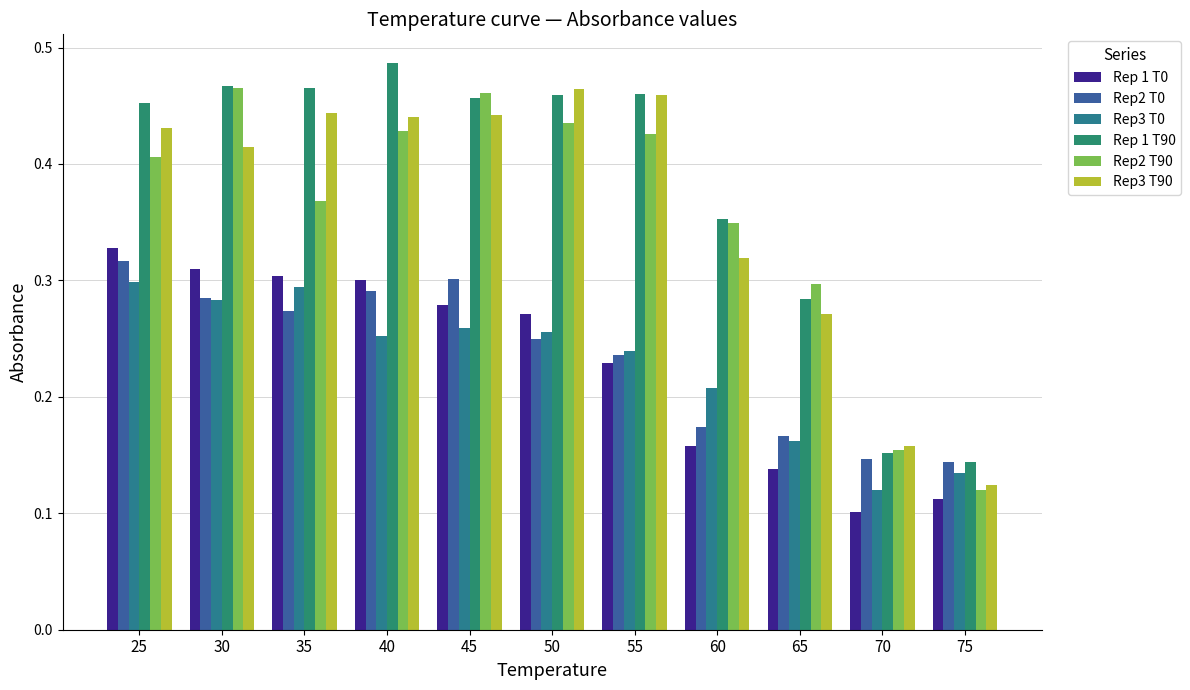

How many Rep 1 T90 values are between 0 and 1?

11